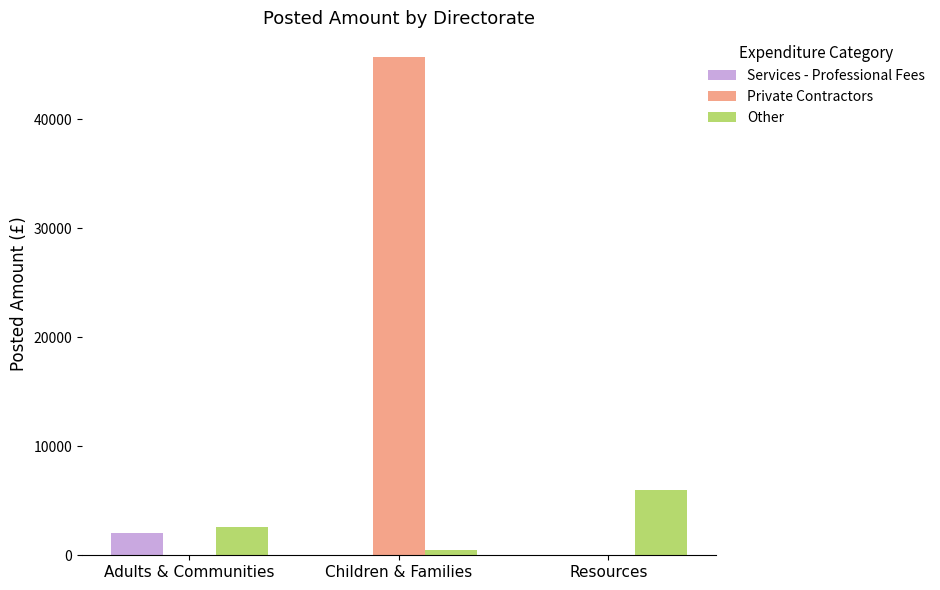

Reading right to left, transcribe all the data shown in this chart.

Services - Professional Fees: 0.0	0.0	2020.0
Private Contractors: 0.0	45686.5	0.0
Other: 6000.0	502.4	2637.9